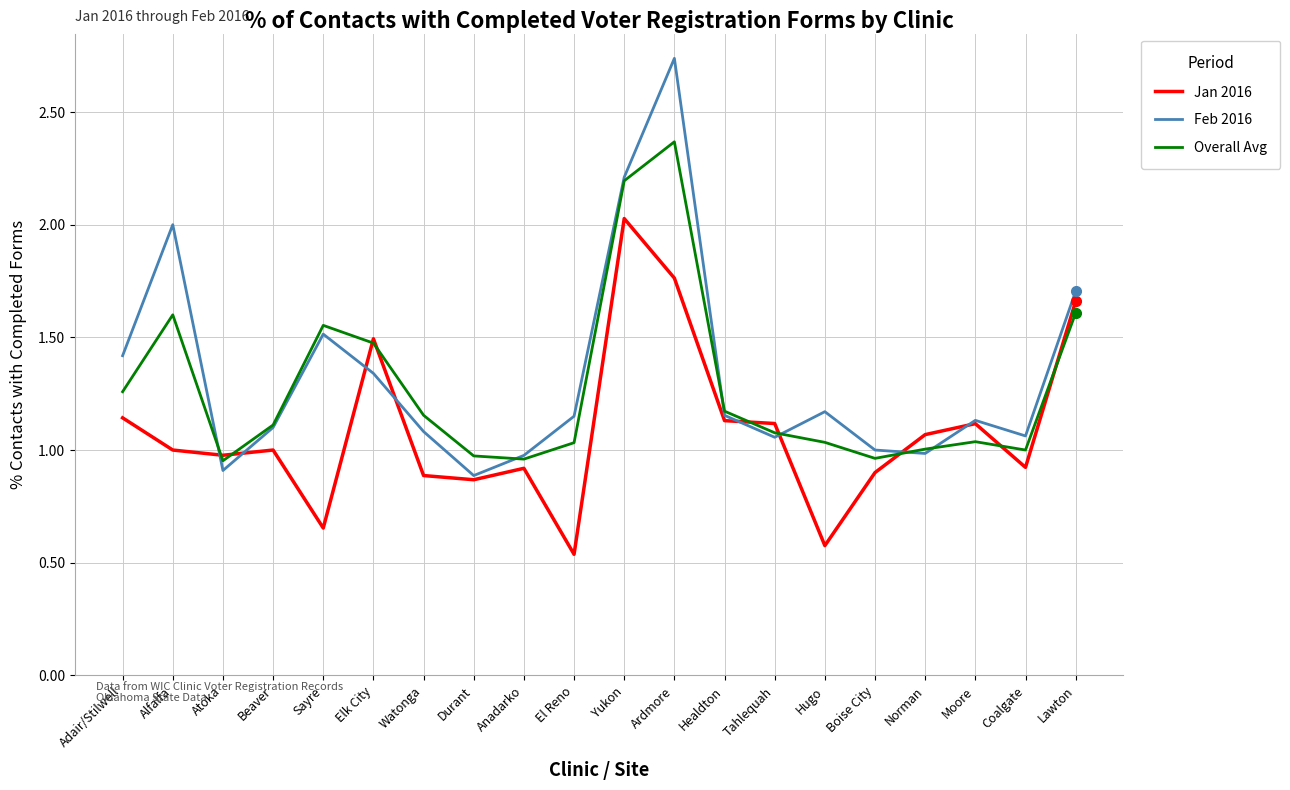

The Overall Avg series shows 0.5 at Ardmore. True or false?

False